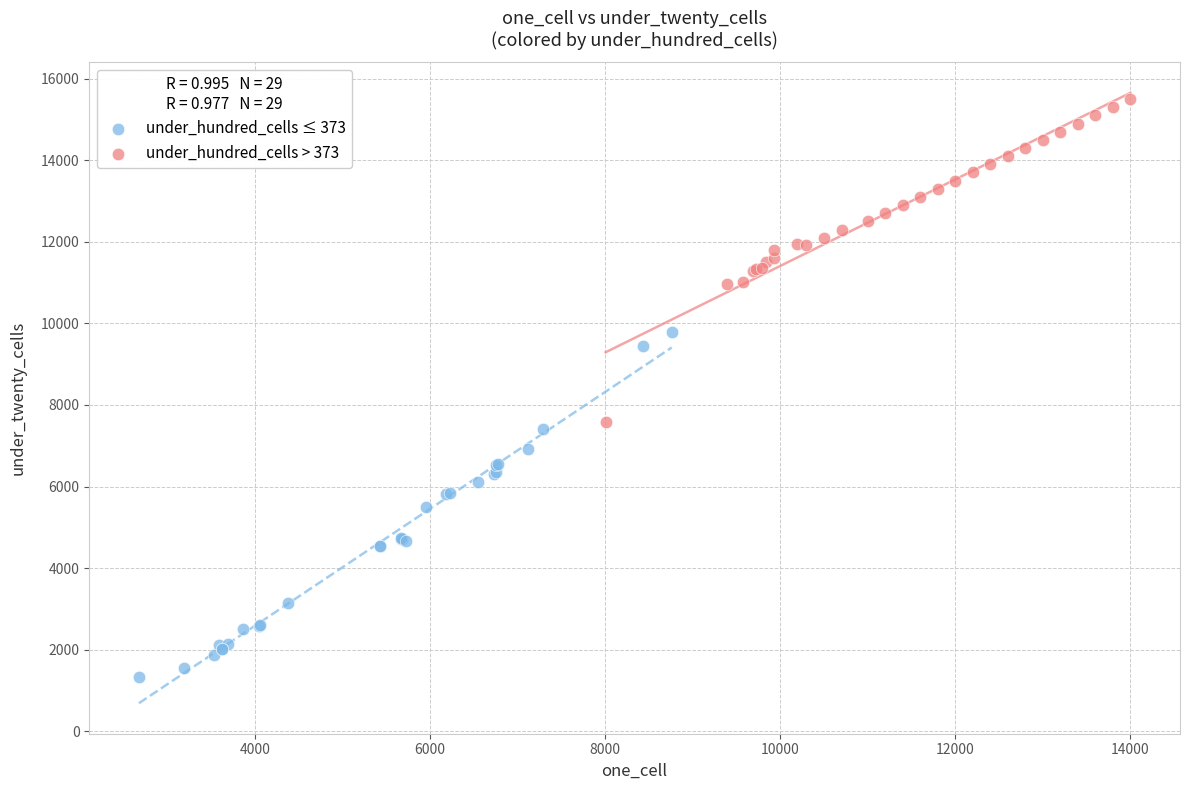

Which series contains the highest Y value?

under_hundred_cells > 373